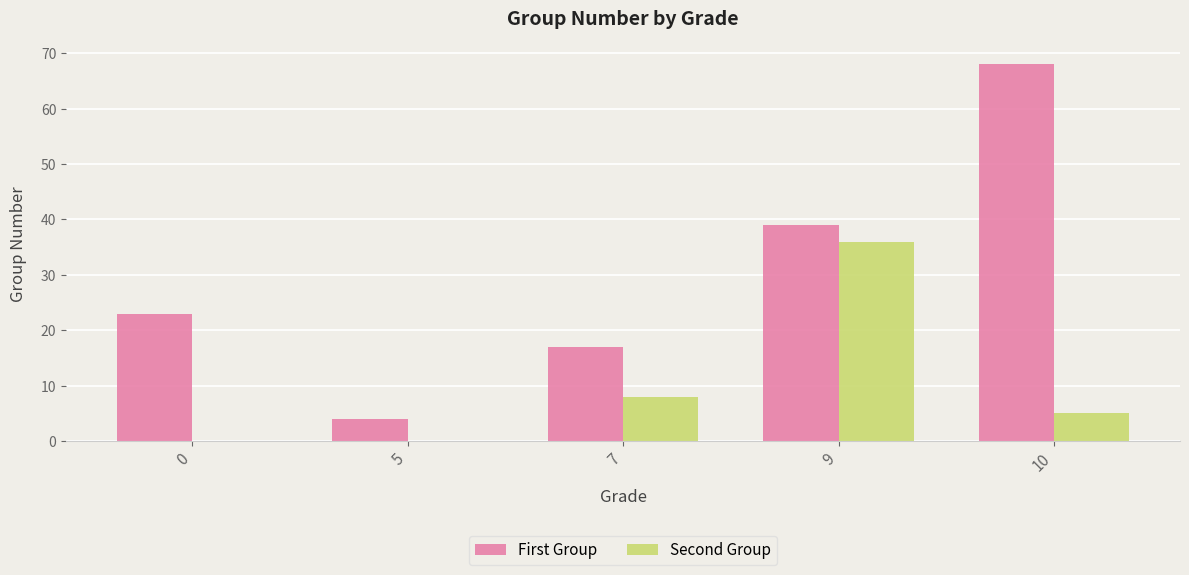

Is it true that Second Group equals 36 at 9?

True